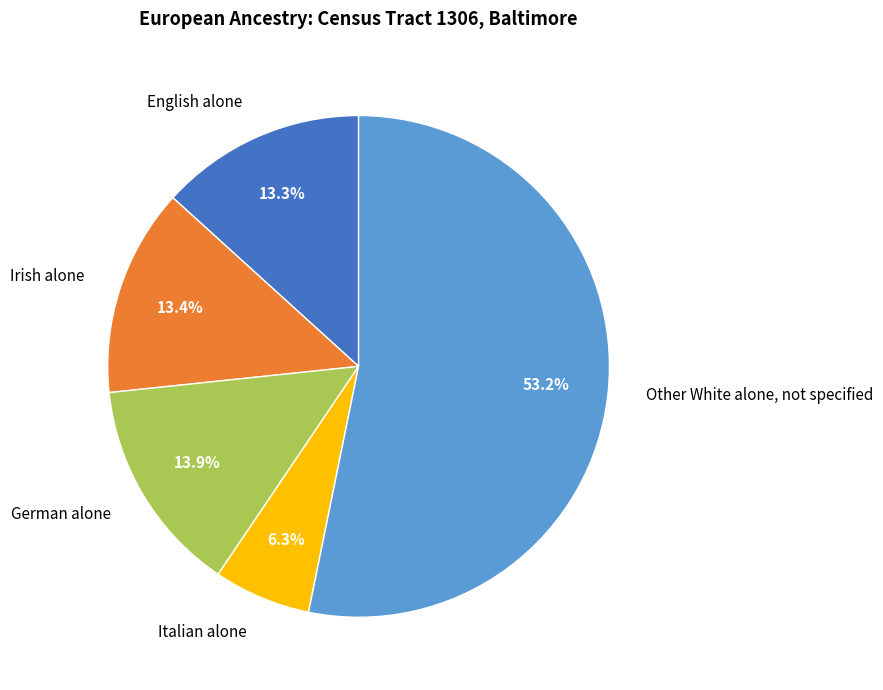

To the nearest percent, what percentage of the pie is German alone?

14%